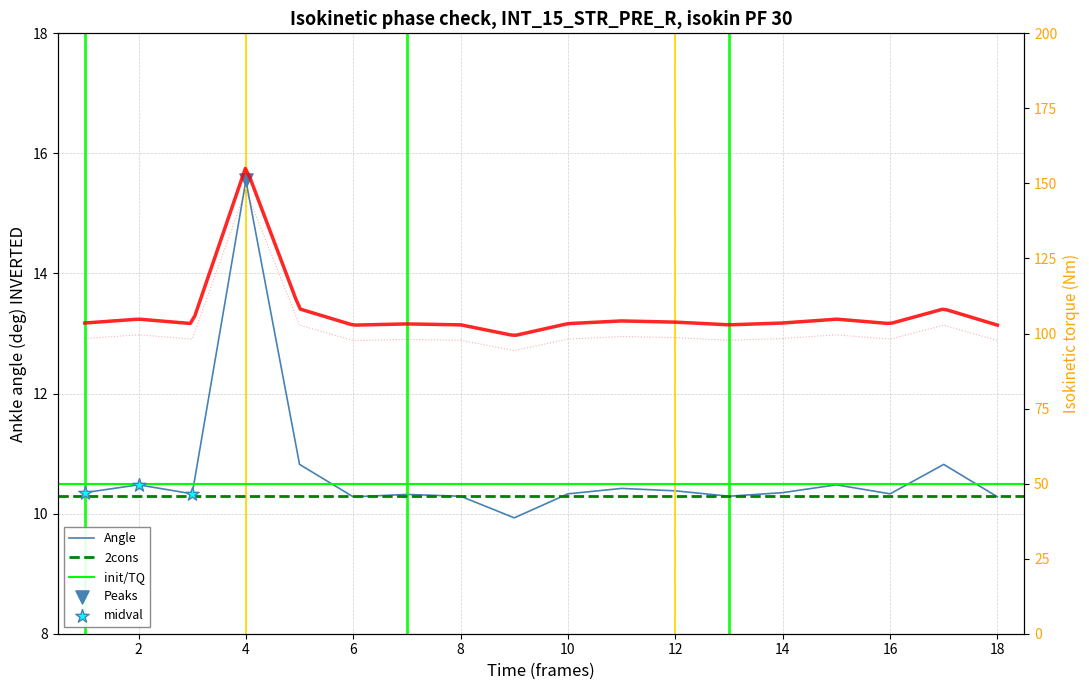

What is the ratio of the value at 9 to the value at 18?

1.0